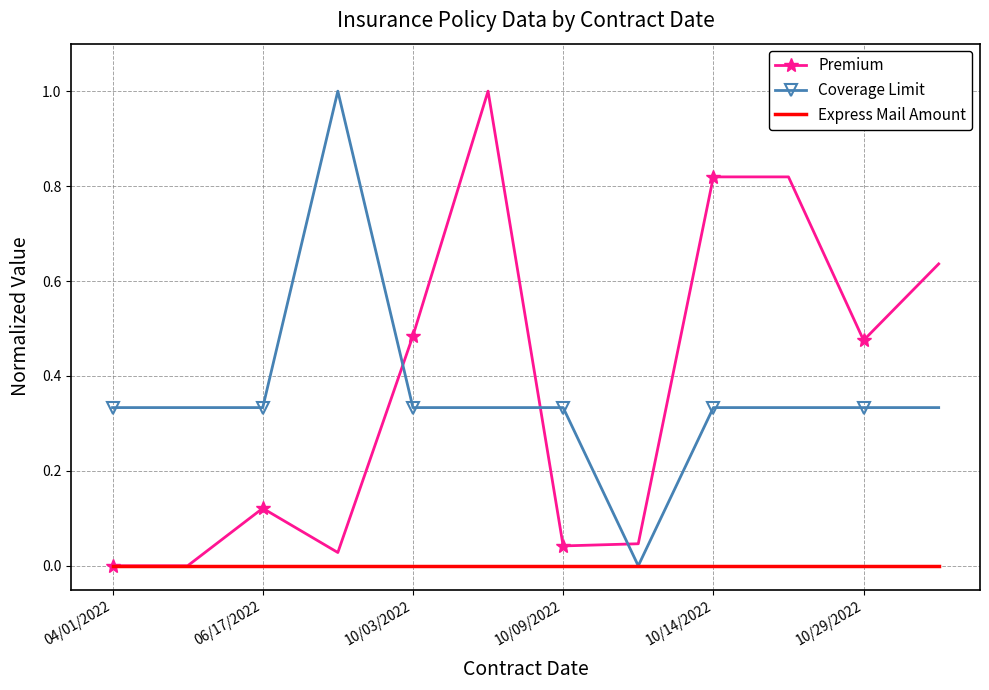

How many categories are shown in the chart?

12